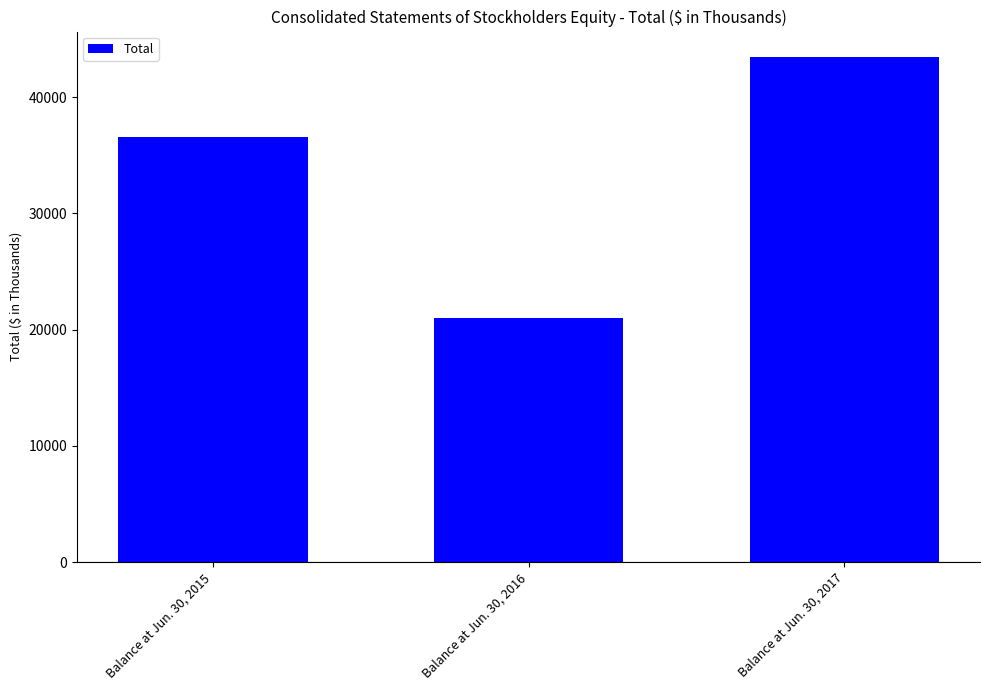

What is the difference between the maximum and second lowest values?

6912